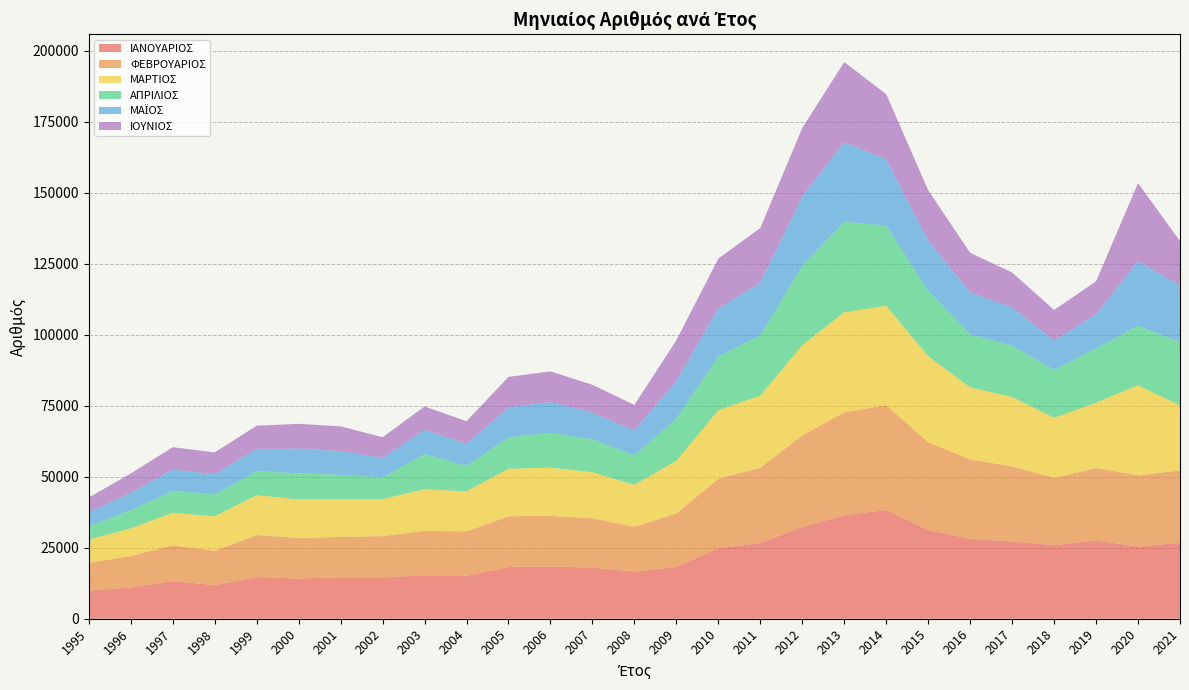

Reading left to right, extract all data points from this chart.

ΙΑΝΟΥΑΡΙΟΣ: 9930	11018	13246	11830	14649	14167	14565	14545	15305	15193	18220	18391	18001	16578	18238	24817	26664	32281	36466	38333	31236	28120	27211	25934	27522	25462	26723
ΦΕΒΡΟΥΑΡΙΟΣ: 9756	11053	12655	12110	14815	14239	14236	14539	15608	15554	17868	17832	17372	15781	18809	24511	26506	32291	36211	36901	30900	28003	26432	23665	25531	25034	25485
ΜΑΡΤΙΟΣ: 8180	9737	11429	12131	14042	13613	13271	13023	14691	14131	16725	16958	16224	14766	18544	24127	25390	31796	35234	35016	30314	25337	24440	21161	23024	31735	22899
ΑΠΡΙΛΙΟΣ: 4784	6373	7704	7688	8442	9206	8608	7645	12356	8906	11089	12239	11566	10318	14862	18931	21153	27901	31887	28218	22988	18731	18087	16839	19159	20932	22296
ΜΑΪΟΣ: 4863	6134	7510	7129	7827	8703	8361	6862	8573	7739	10521	10922	9409	8802	13253	16873	18627	24512	27981	23335	17637	14730	13485	10300	11997	22790	20035
ΙΟΥΝΙΟΣ: 5189	6841	7867	7712	8201	8720	8719	7303	8243	8029	10762	10769	9820	9044	14394	17593	19276	24090	28290	22958	17842	13962	12294	10849	11607	27482	15573